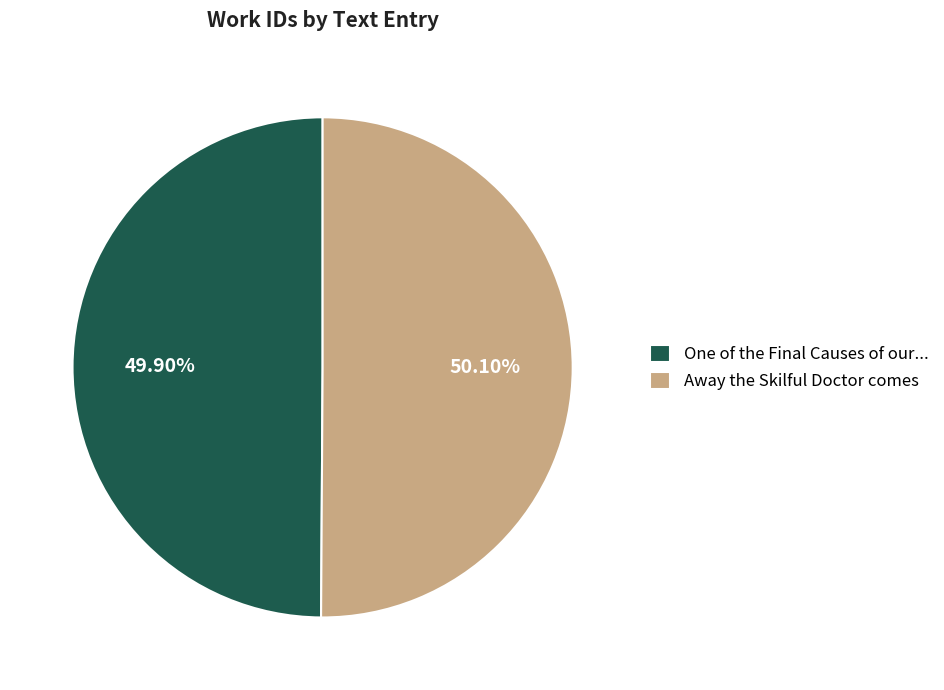

Do One of the Final Causes of our... and Away the Skilful Doctor comes together represent more than half of the pie?

Yes